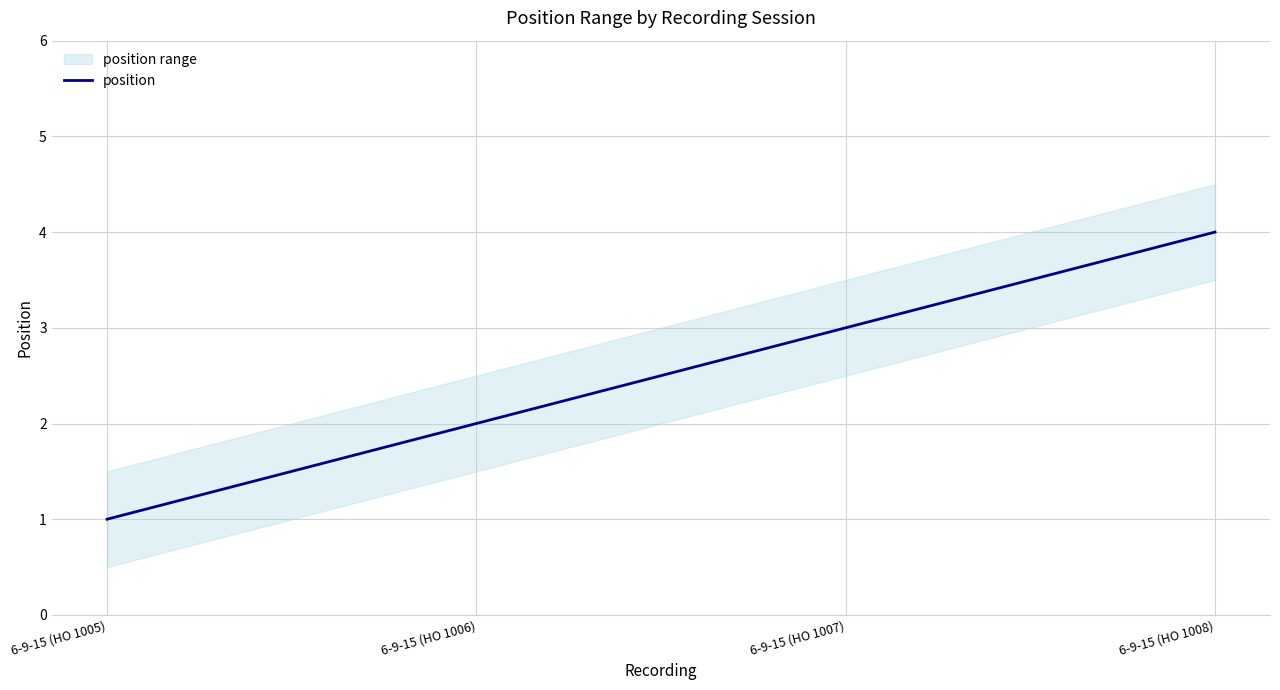

What is the ratio of the value at 6-9-15 (HO 1007) to the value at 6-9-15 (HO 1005)?

3.0